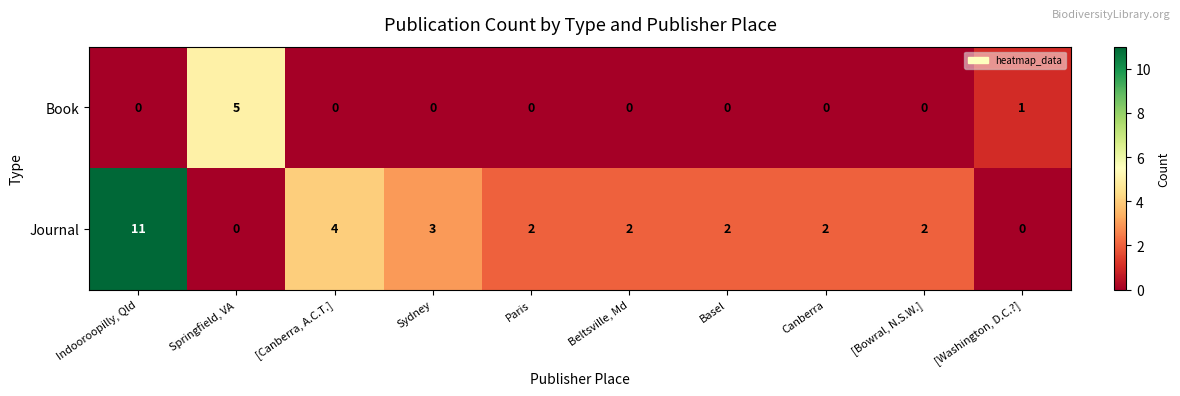

At which category is the sum across all series the highest?

Indooroopilly, Qld